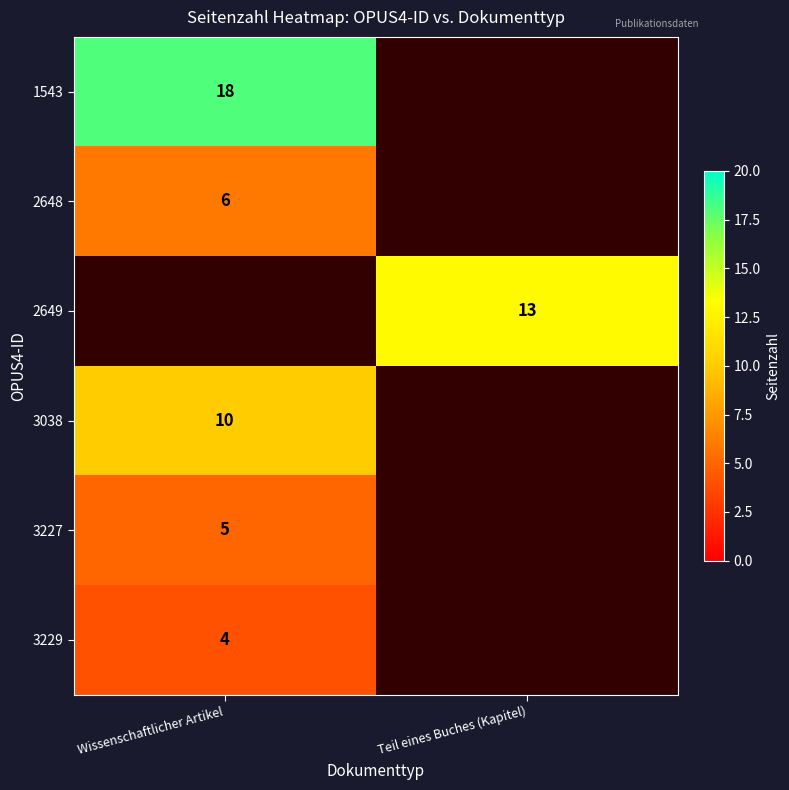

Which label corresponds to the largest value in the chart?

Wissenschaftlicher Artikel